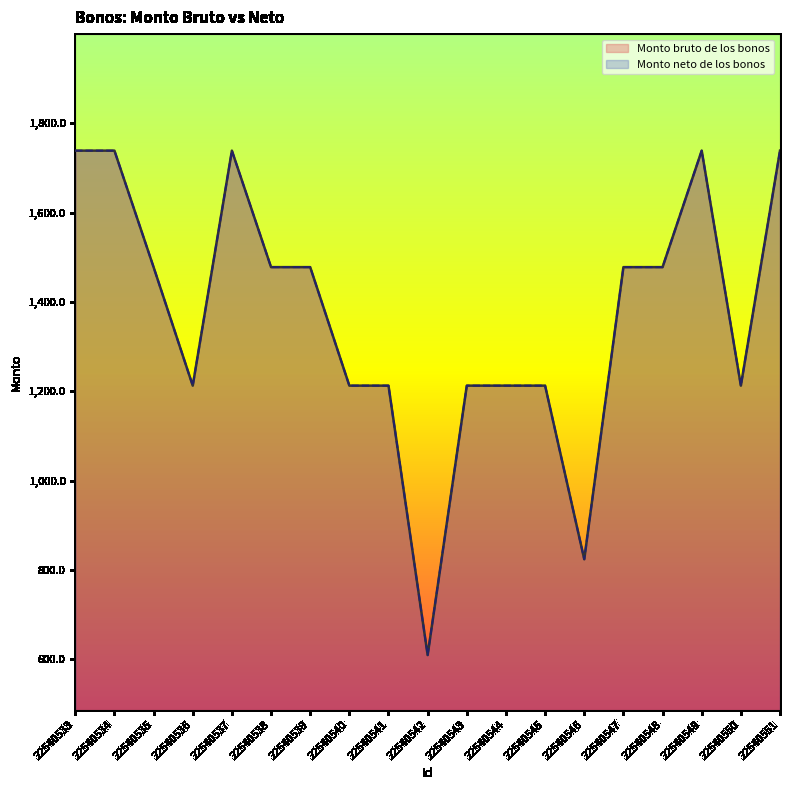

Rank the series at 22540534 from lowest to highest value.

Monto bruto de los bonos, Monto neto de los bonos